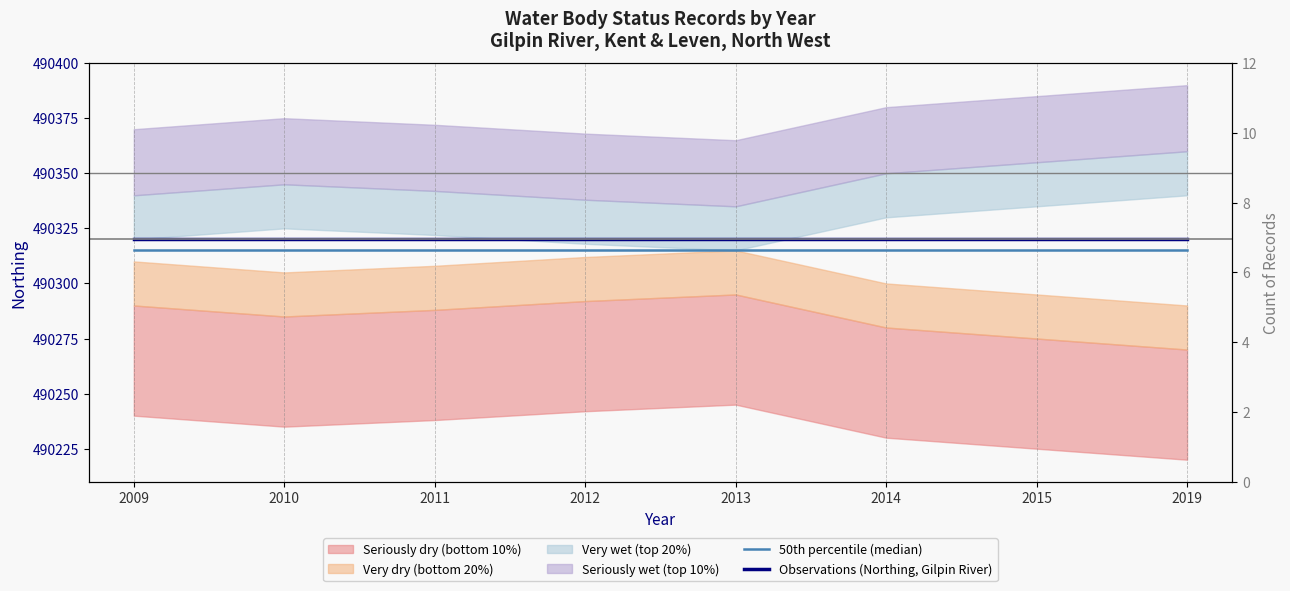

At which label is Observations (Northing, Gilpin River) closest to 490320?

2009